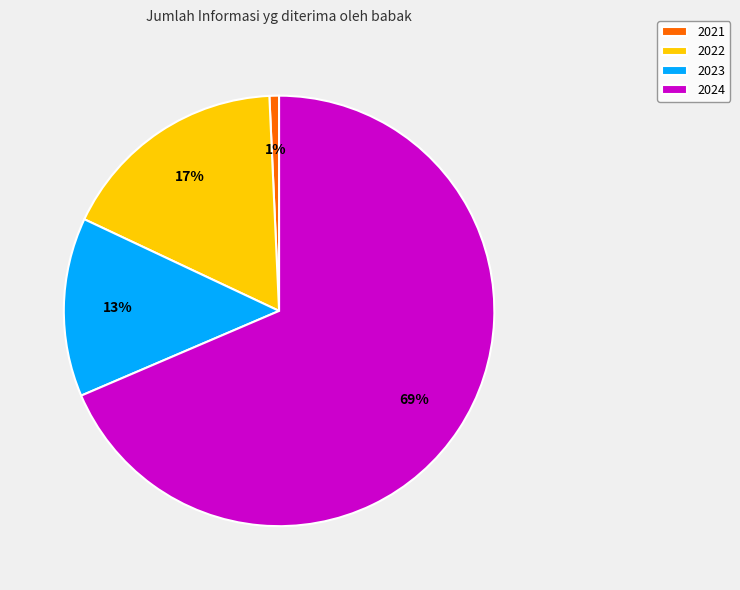

Is 2023 the majority of the pie?

No